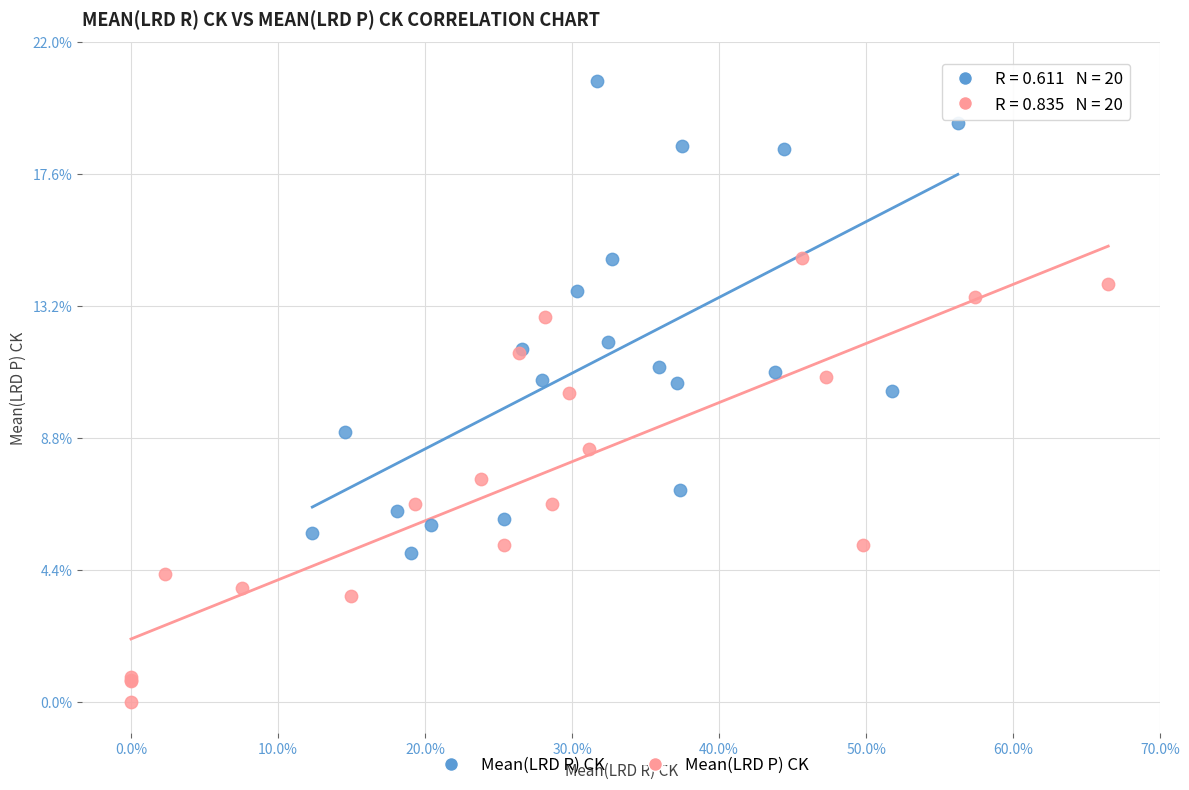

Which series reaches the maximum Y coordinate?

Mean(LRD R) CK